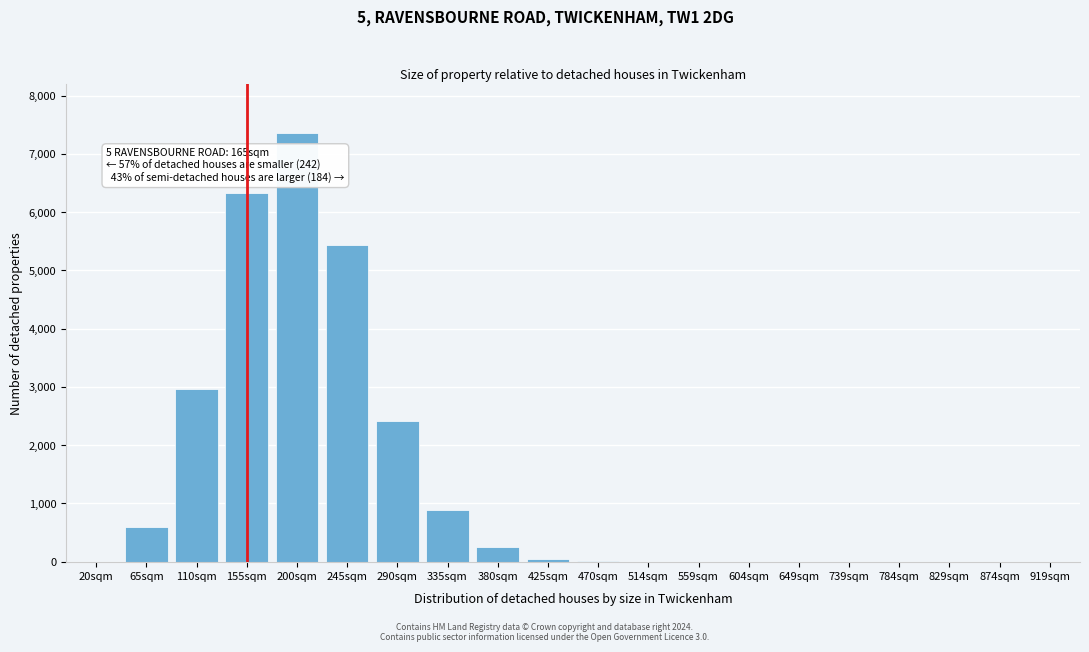

What is the change in value from 65sqm to 829sqm?

-590